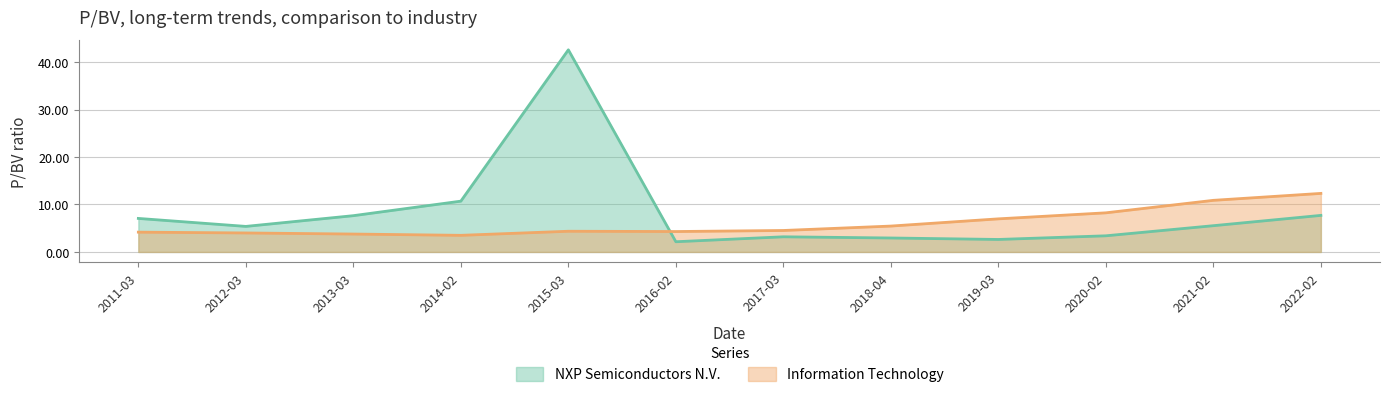

How many values in the NXP Semiconductors N.V. series are below 5?

5